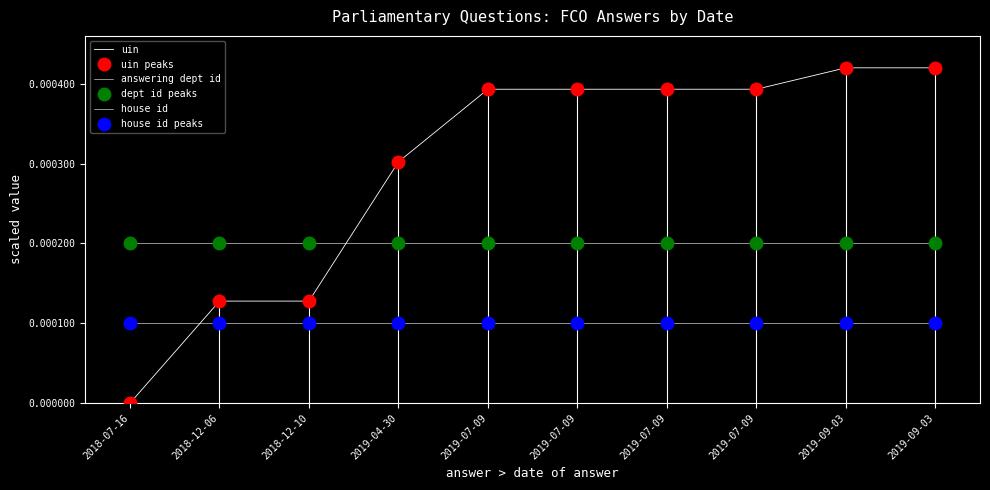

Is the value of uin peaks at 2018-07-16 greater than the value of house id at 2018-12-10?

No